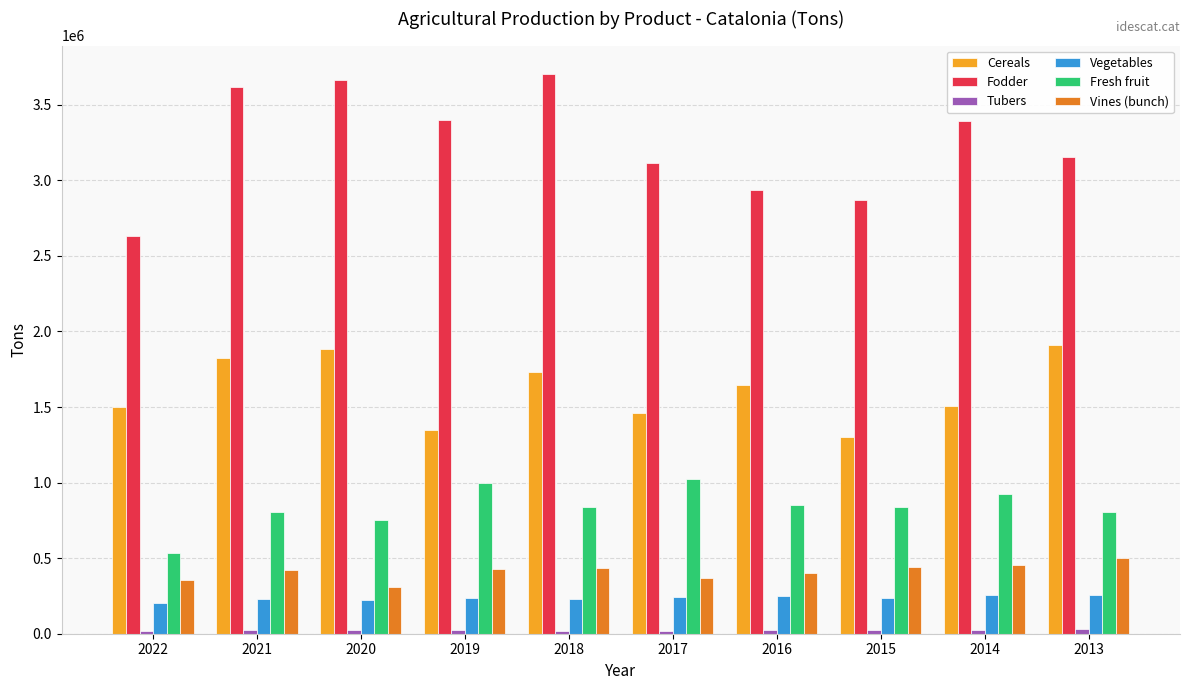

What is the maximum value shown in the chart?

3706486